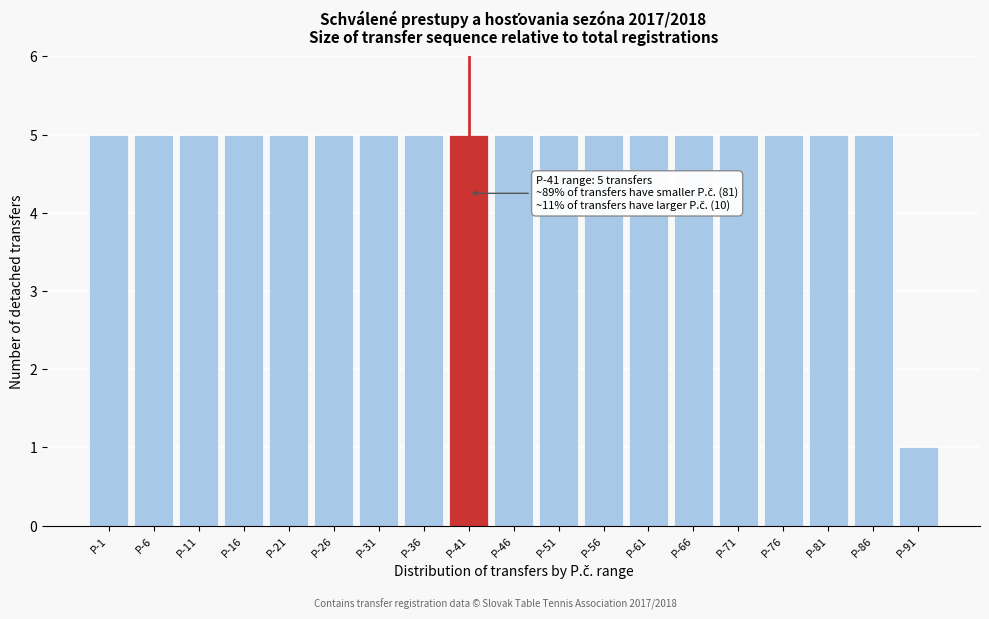

Reading left to right, what are all the values shown in this chart?

P-1=5	P-6=5	P-11=5	P-16=5	P-21=5	P-26=5	P-31=5	P-36=5	P-41=5	P-46=5	P-51=5	P-56=5	P-61=5	P-66=5	P-71=5	P-76=5	P-81=5	P-86=5	P-91=1